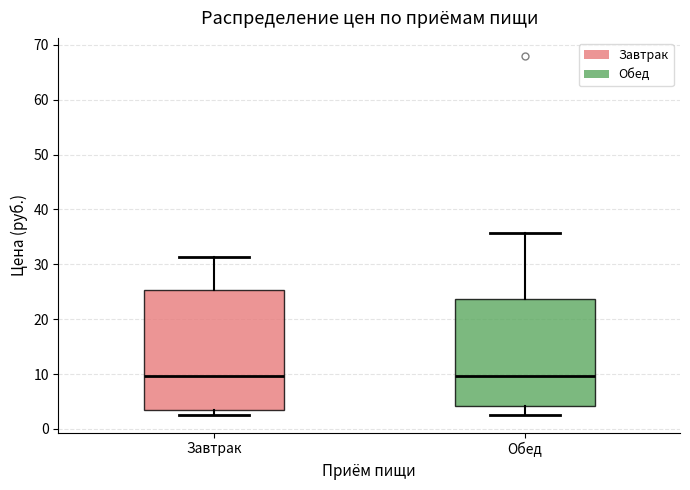

Where does the upper whisker of the box for Обед end on the y-axis? The values are not printed on the chart, so give them approximately, as read against the axis.

36